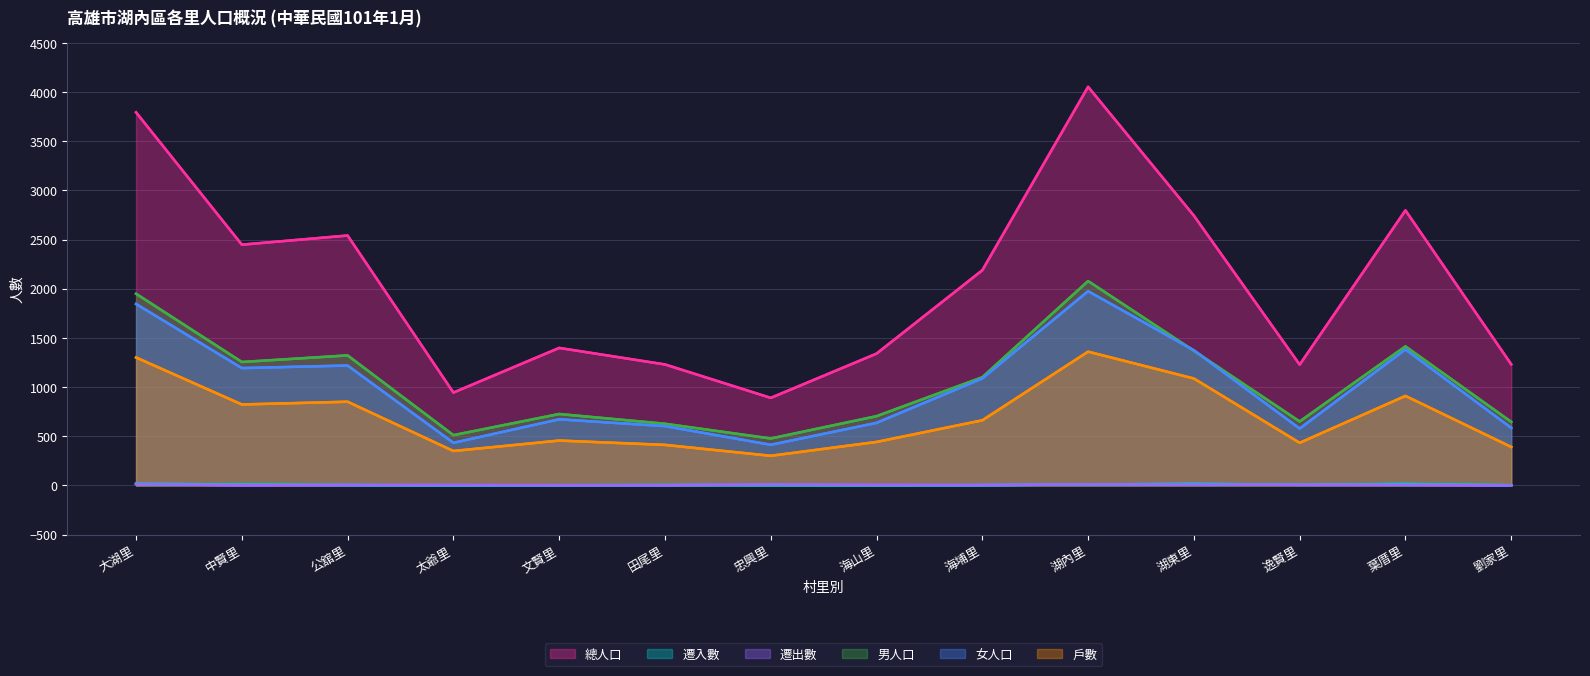

Reading left to right, extract all data points from this chart.

總人口: 大湖里=3794	中賢里=2448	公舘里=2541	太爺里=944	文賢里=1398	田尾里=1230	忠興里=890	海山里=1340	海埔里=2188	湖內里=4053	湖東里=2743	逸賢里=1228	葉厝里=2797	劉家里=1231
遷入數: 大湖里=17	中賢里=9	公舘里=4	太爺里=0	文賢里=2	田尾里=4	忠興里=3	海山里=1	海埔里=3	湖內里=9	湖東里=17	逸賢里=6	葉厝里=15	劉家里=2
遷出數: 大湖里=14	中賢里=1	公舘里=4	太爺里=4	文賢里=2	田尾里=2	忠興里=10	海山里=5	海埔里=4	湖內里=10	湖東里=10	逸賢里=6	葉厝里=5	劉家里=0
男人口: 大湖里=1949	中賢里=1255	公舘里=1322	太爺里=511	文賢里=726	田尾里=627	忠興里=477	海山里=704	海埔里=1100	湖內里=2078	湖東里=1369	逸賢里=650	葉厝里=1414	劉家里=646
女人口: 大湖里=1845	中賢里=1193	公舘里=1219	太爺里=433	文賢里=672	田尾里=603	忠興里=413	海山里=636	海埔里=1088	湖內里=1975	湖東里=1374	逸賢里=578	葉厝里=1383	劉家里=585
戶數: 大湖里=1301	中賢里=823	公舘里=851	太爺里=350	文賢里=456	田尾里=412	忠興里=301	海山里=442	海埔里=662	湖內里=1360	湖東里=1087	逸賢里=433	葉厝里=910	劉家里=391